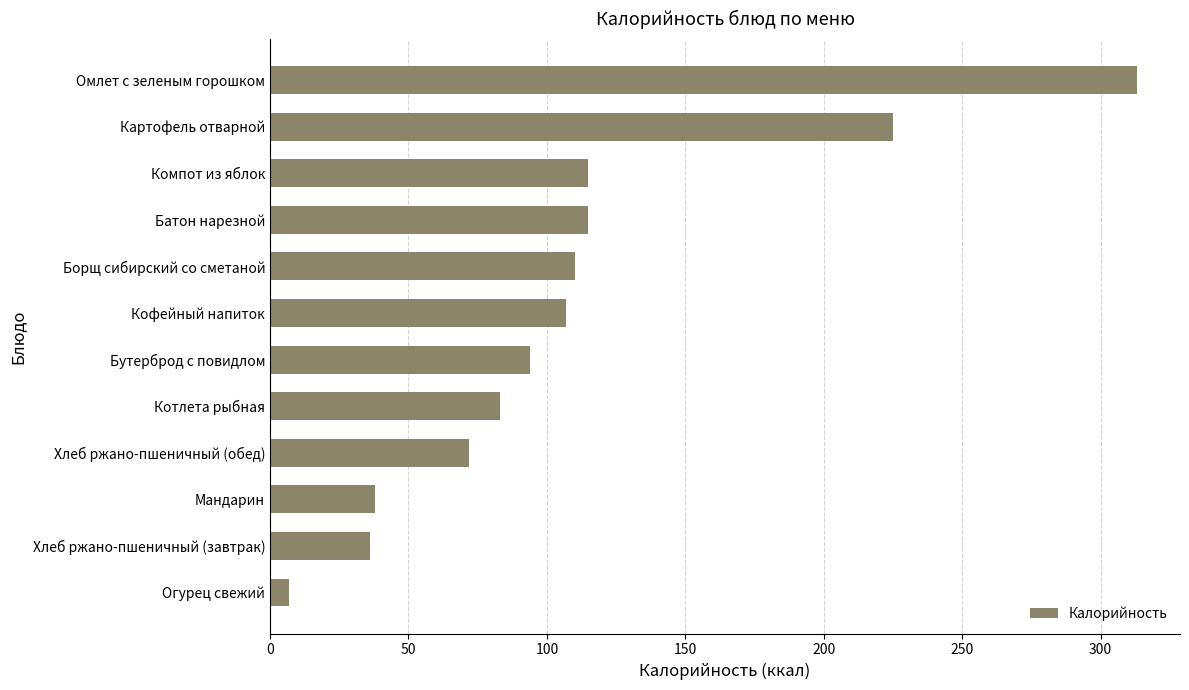

Does the chart contain any negative values?

No